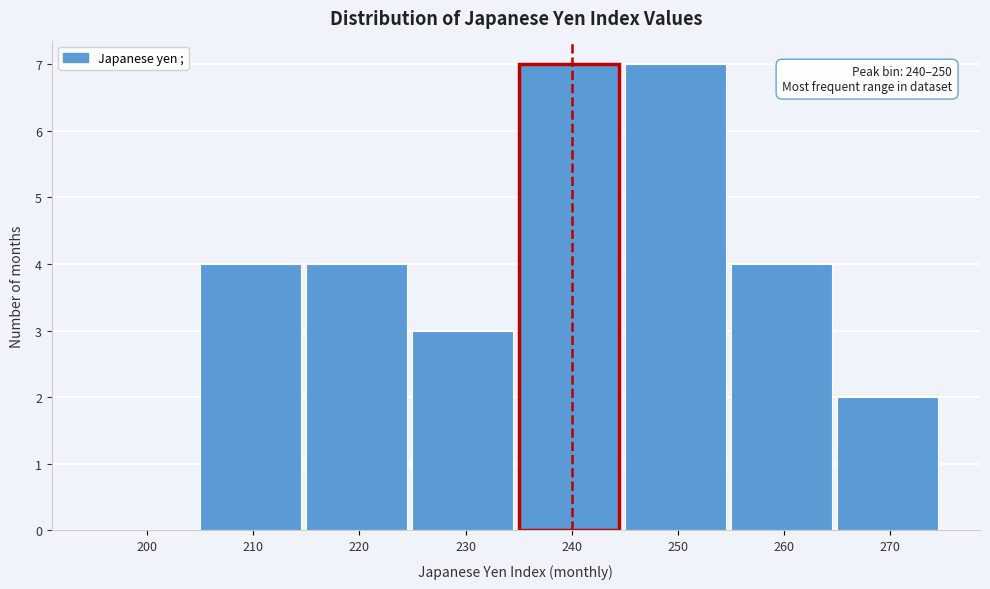

Reading right to left, extract all data points from this chart.

270=2	260=4	250=7	240=7	230=3	220=4	210=4	200=0